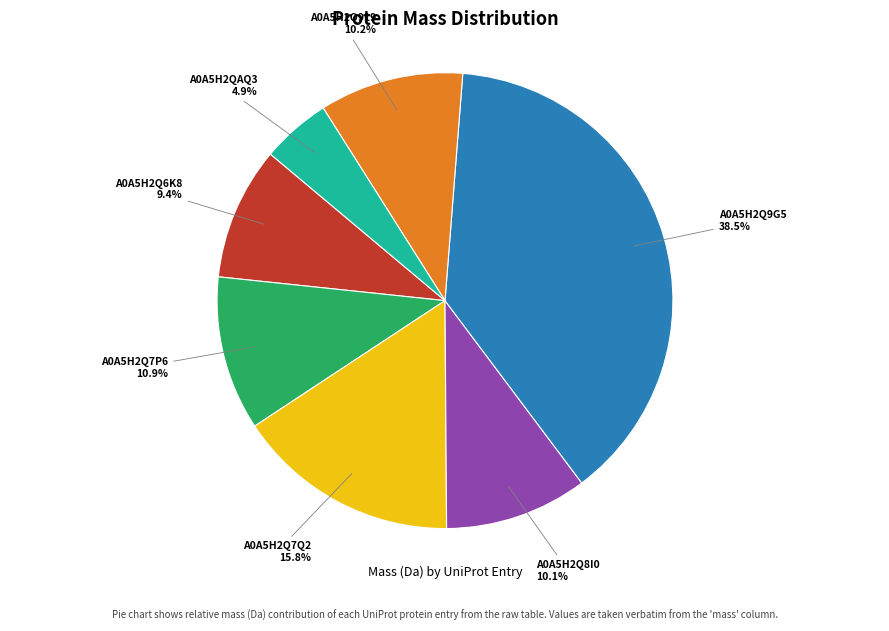

How much of the chart is everything except A0A5H2QAQ3?

95.1%